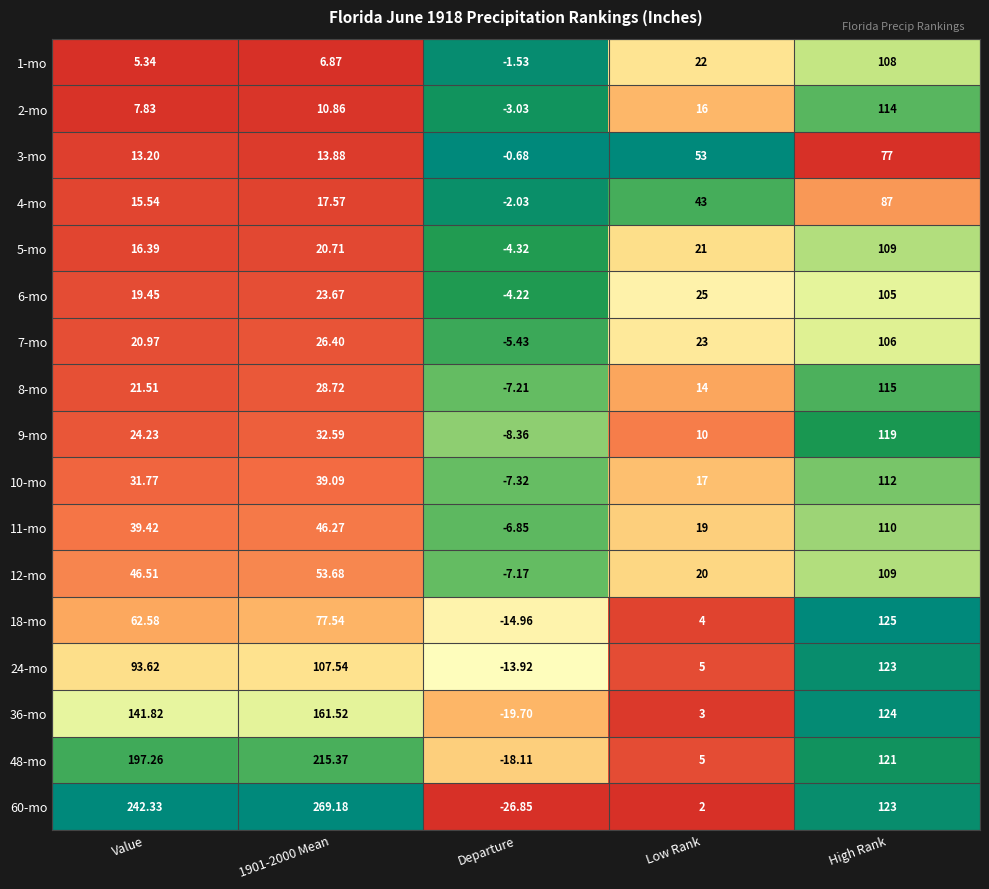

What is the difference between the highest and lowest values at Value?

237.0